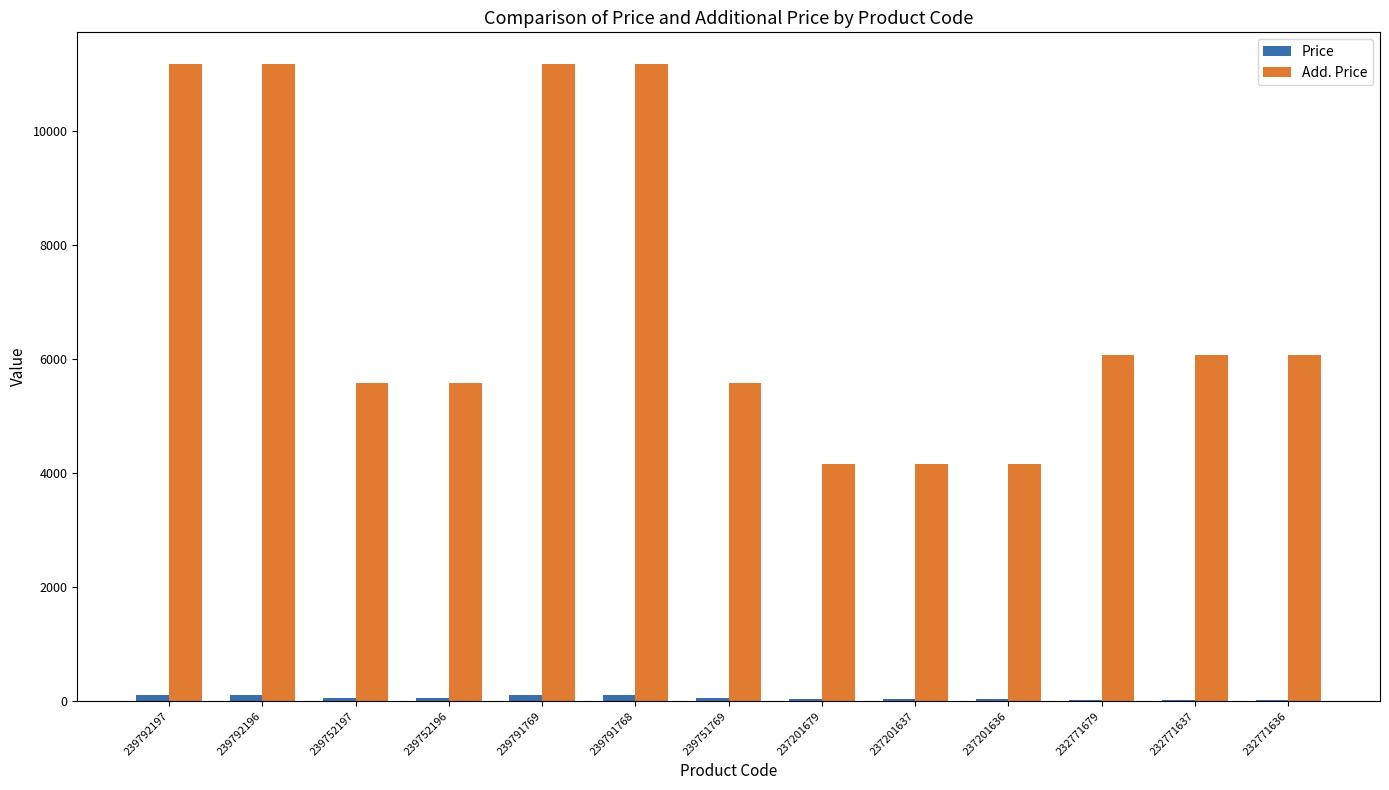

What is the maximum value shown in the chart?

11169.0